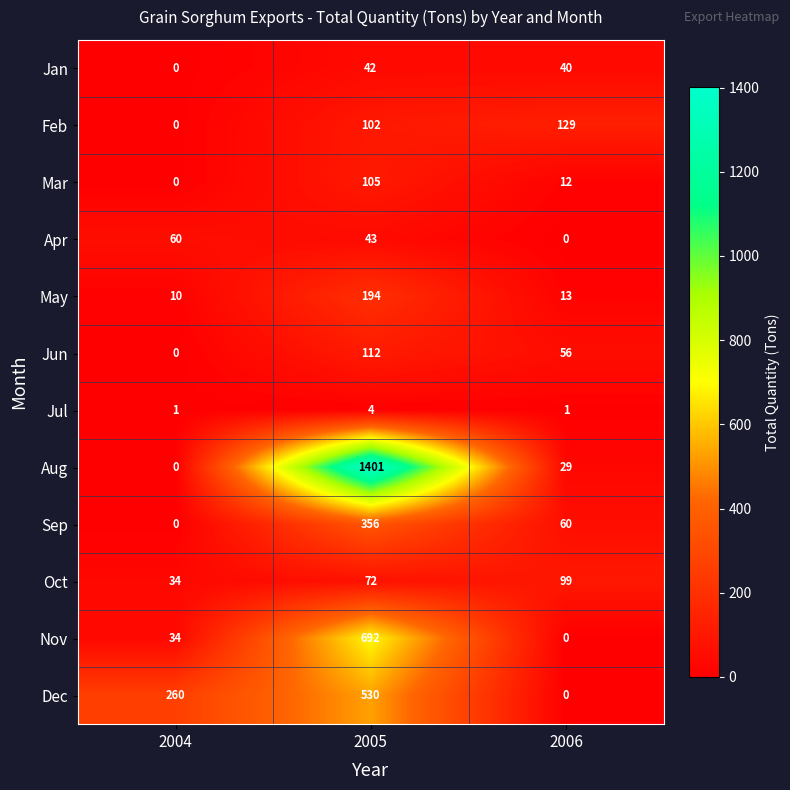

Which series has the largest range (max minus min)?

Aug